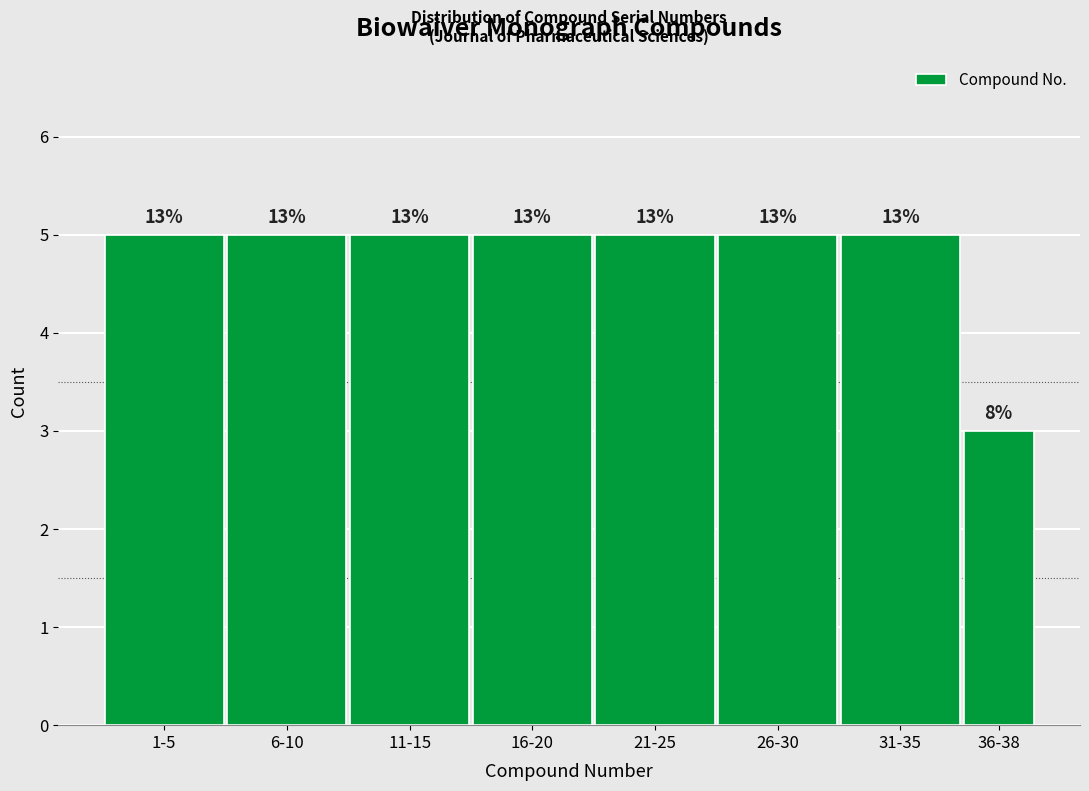

Does the chart contain any negative values?

No